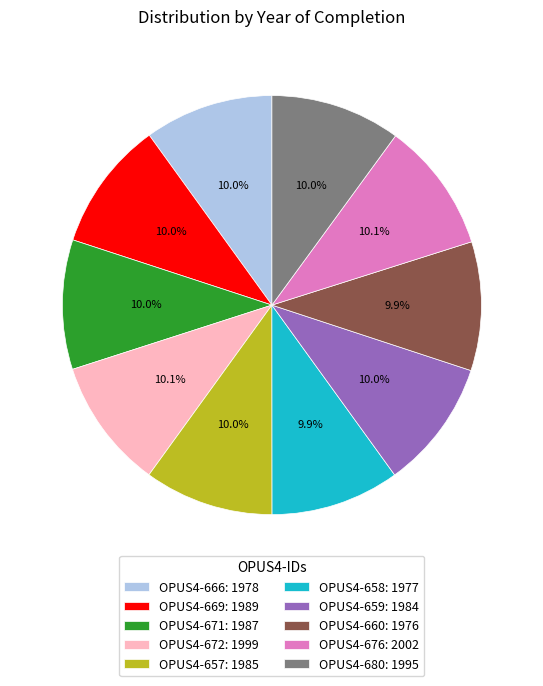

Do OPUS4-671 and OPUS4-669 together represent more than half of the pie?

No